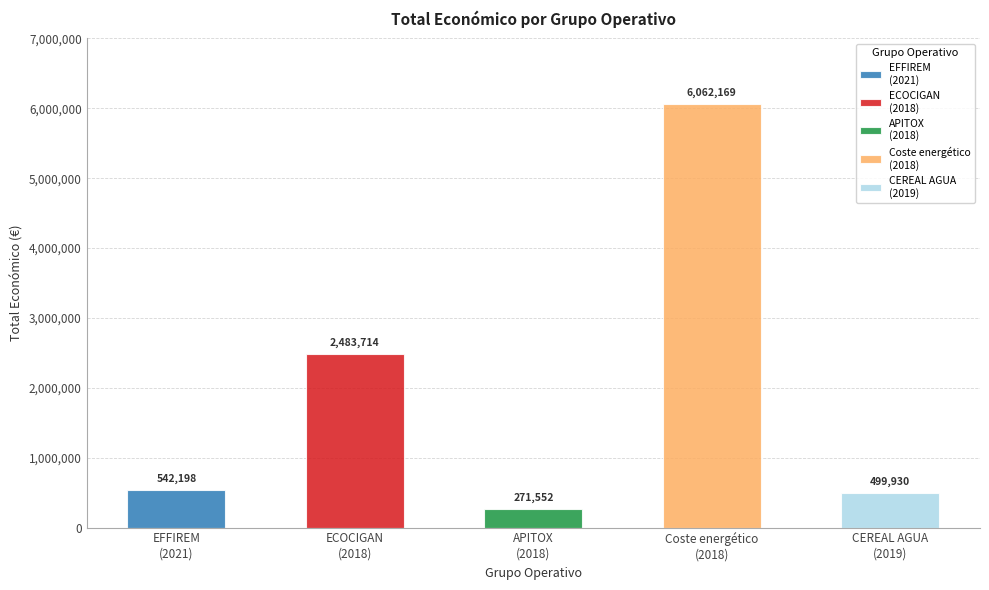

What is the change in value from 2018 to 2019?

-1983784